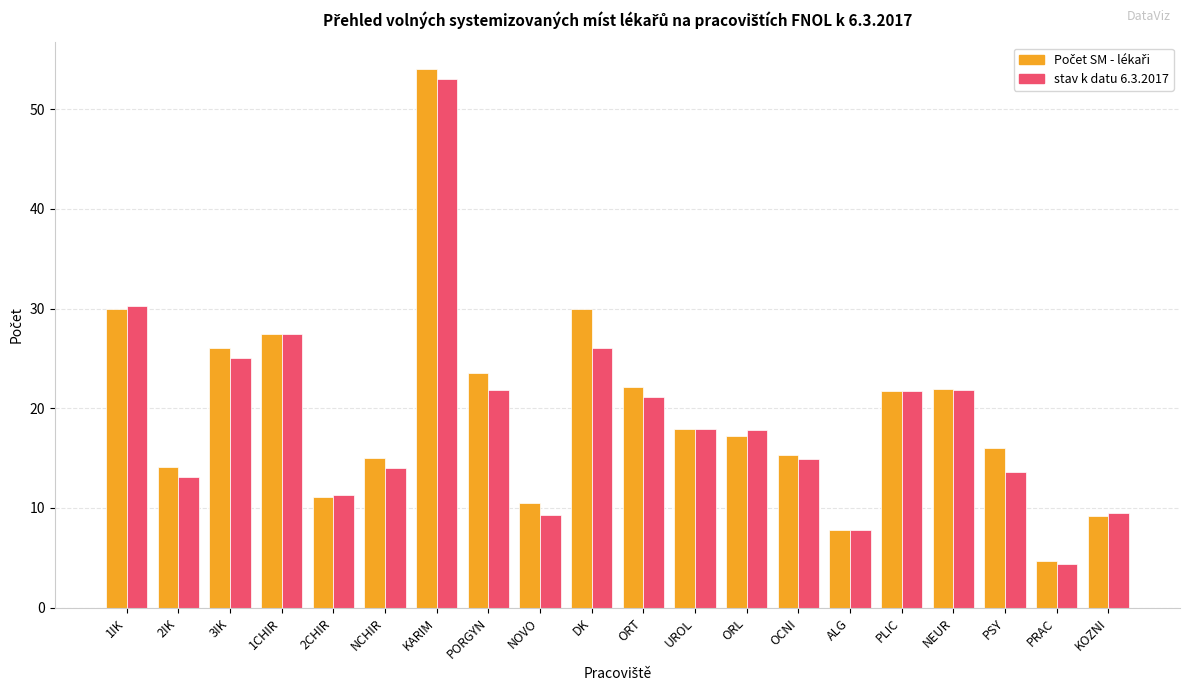

What is the sum of the stav k datu 6.3.2017 values at DK and OCNI?

41.0